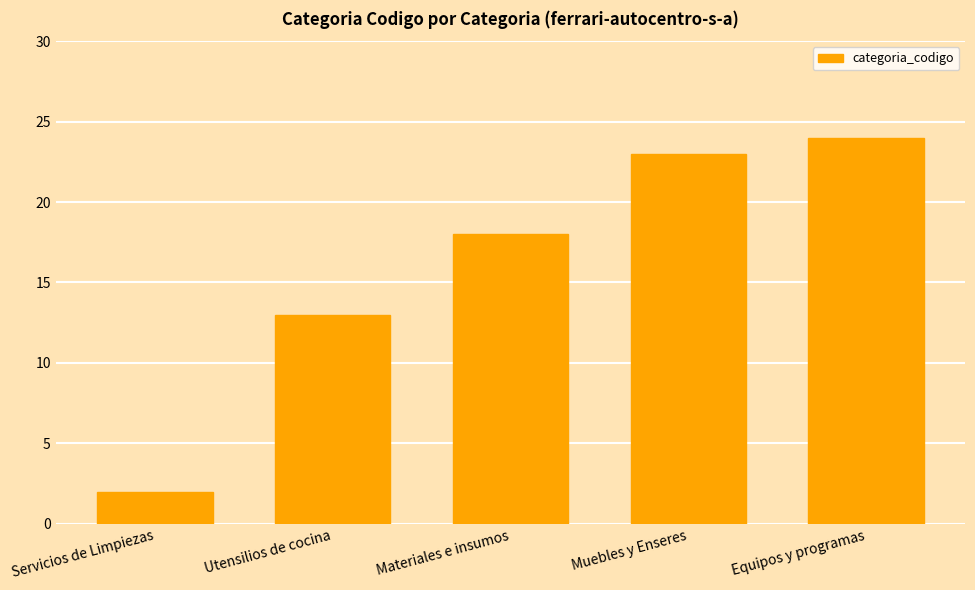

The chart shows a value of 23 at Muebles y Enseres. True or false?

True